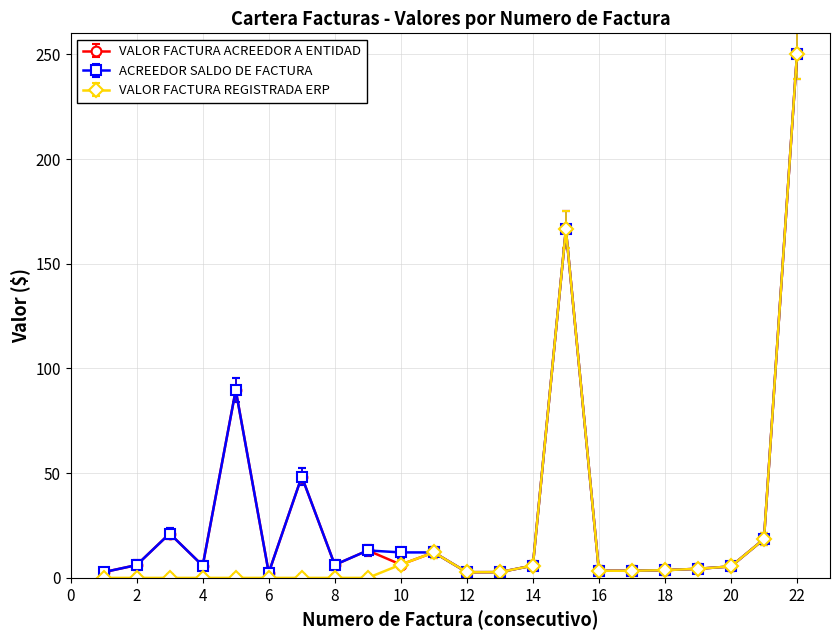

What are all the series names shown in the legend?

VALOR FACTURA ACREEDOR A ENTIDAD, ACREEDOR SALDO DE FACTURA, VALOR FACTURA REGISTRADA ERP